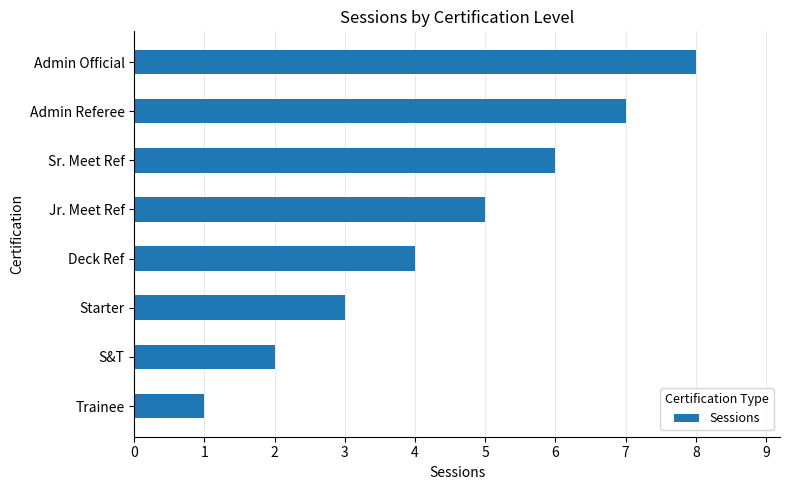

Where is the data nearest to the value 4?

Deck Ref